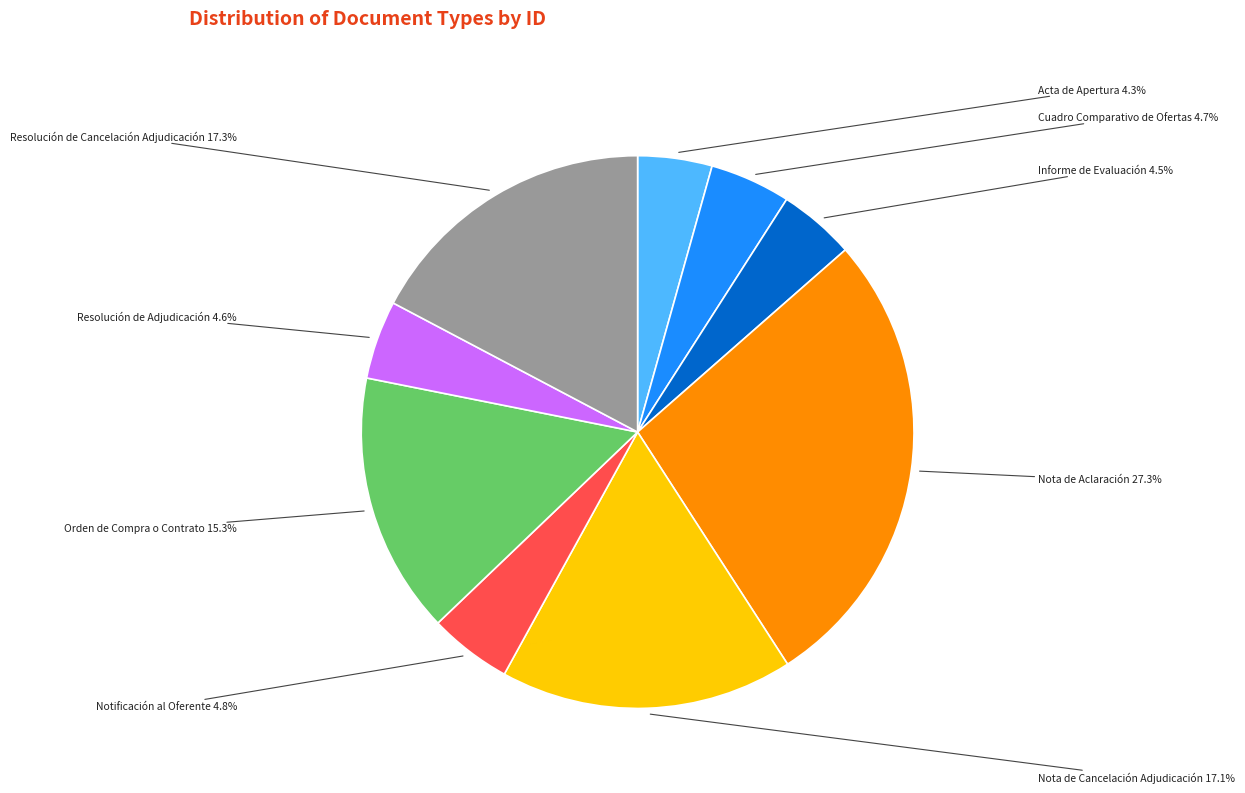

How many slices are in this pie chart?

9